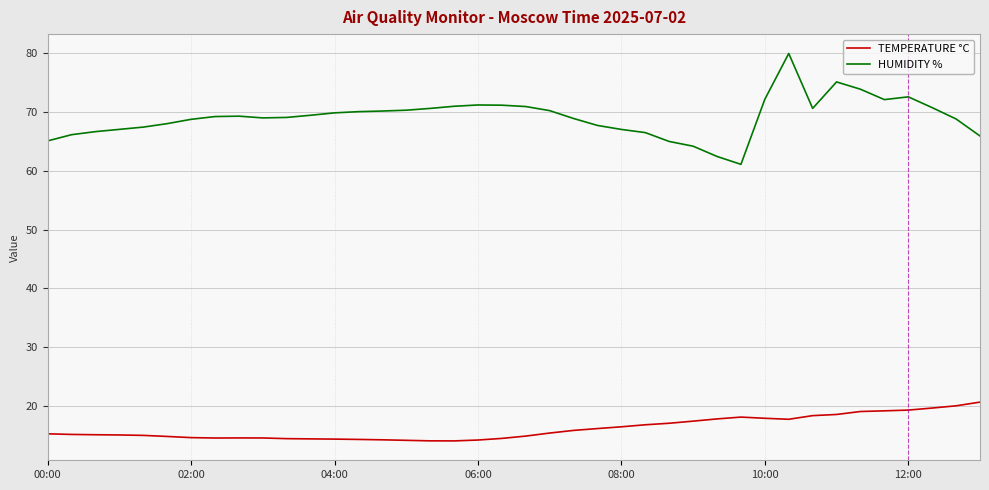

What is the minimum value for TEMPERATURE °C?

14.0